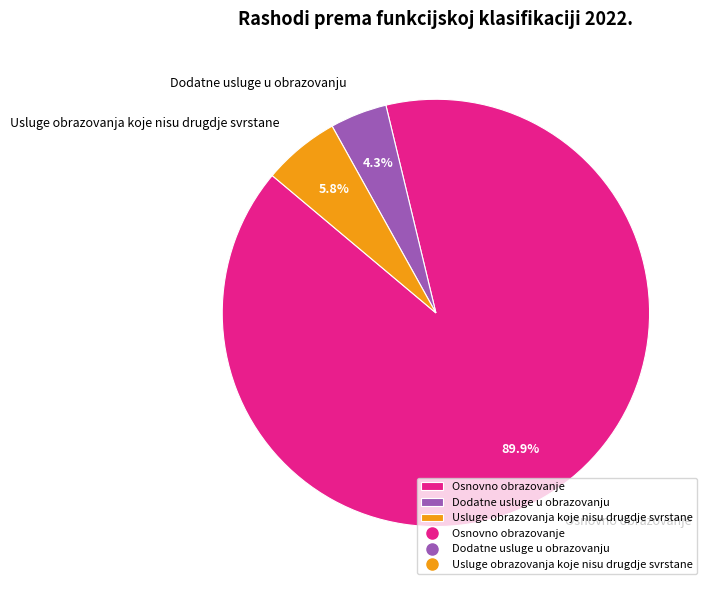

Which slice is the largest?

Osnovno obrazovanje